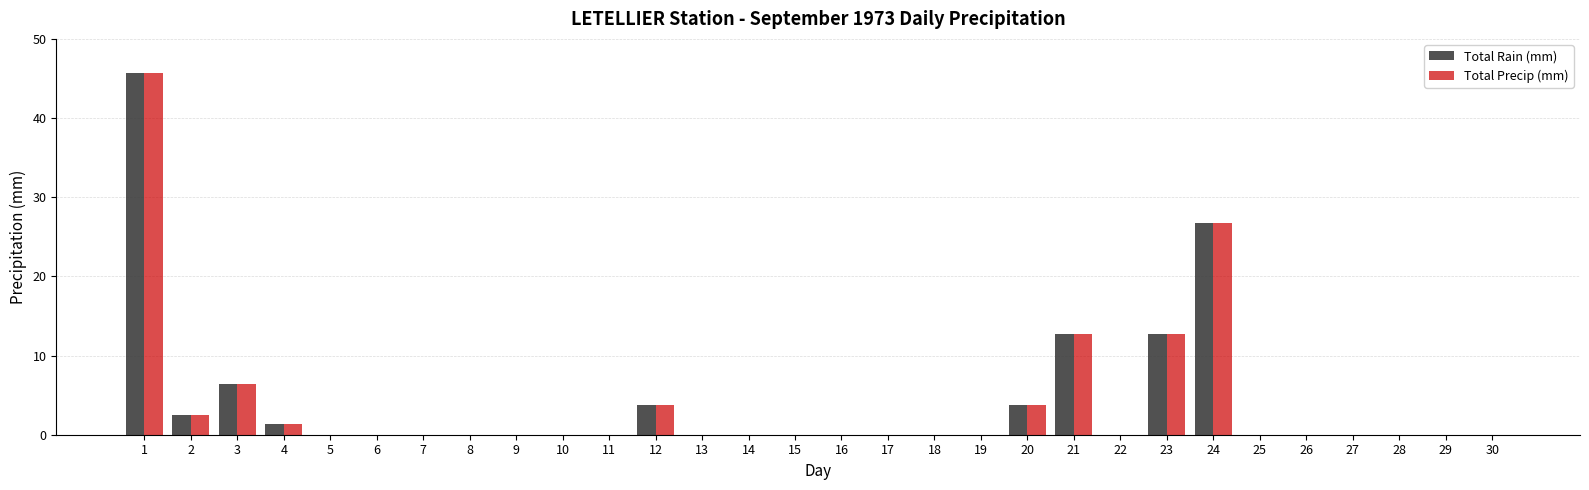

What is the average value of the Total Precip (mm) series?

3.9